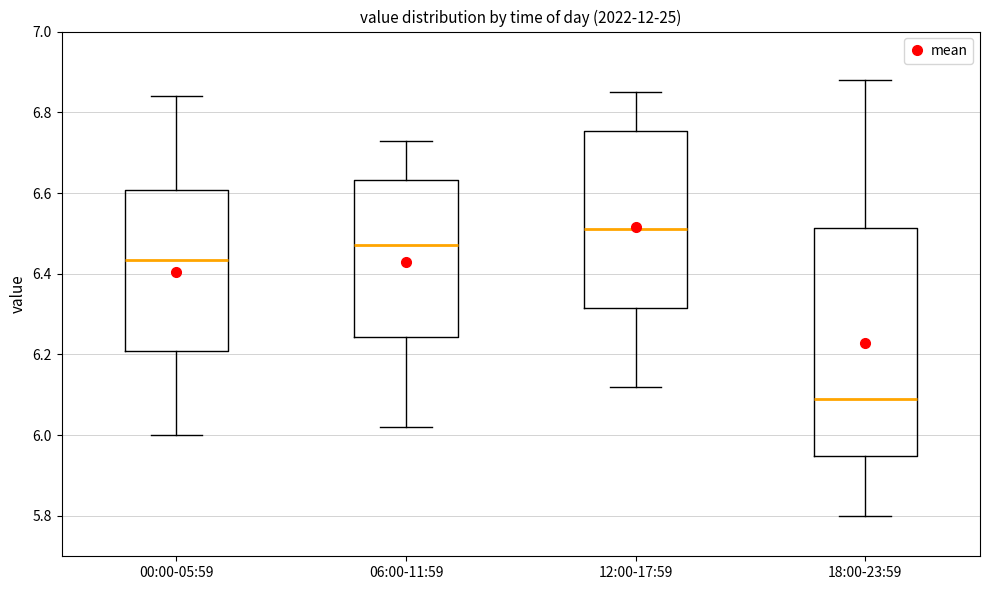

Which box's median line is the lowest?

18:00-23:59